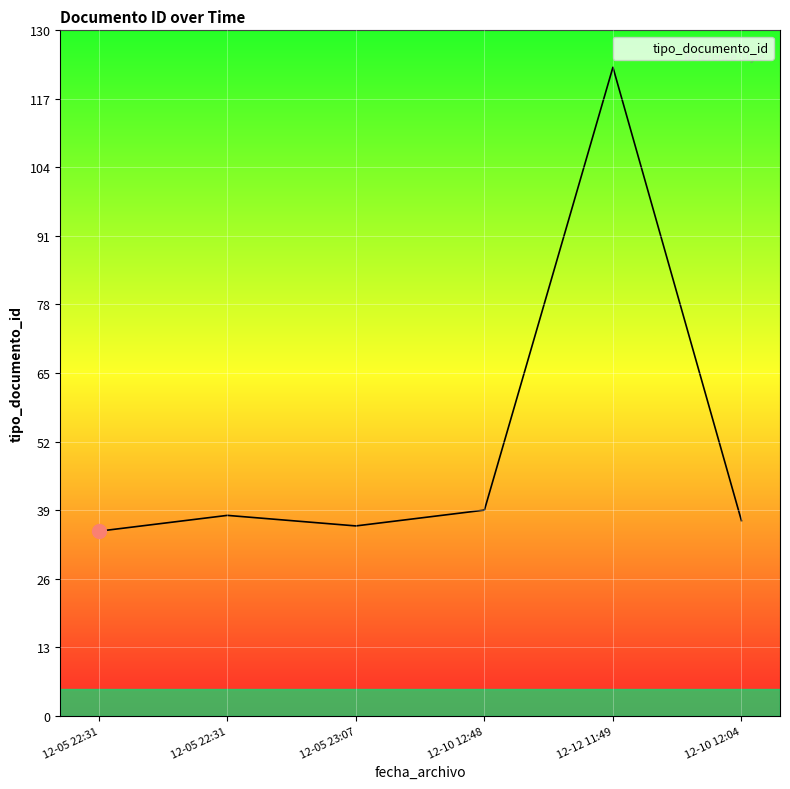

Is this an area chart (filled region under the line)?

No